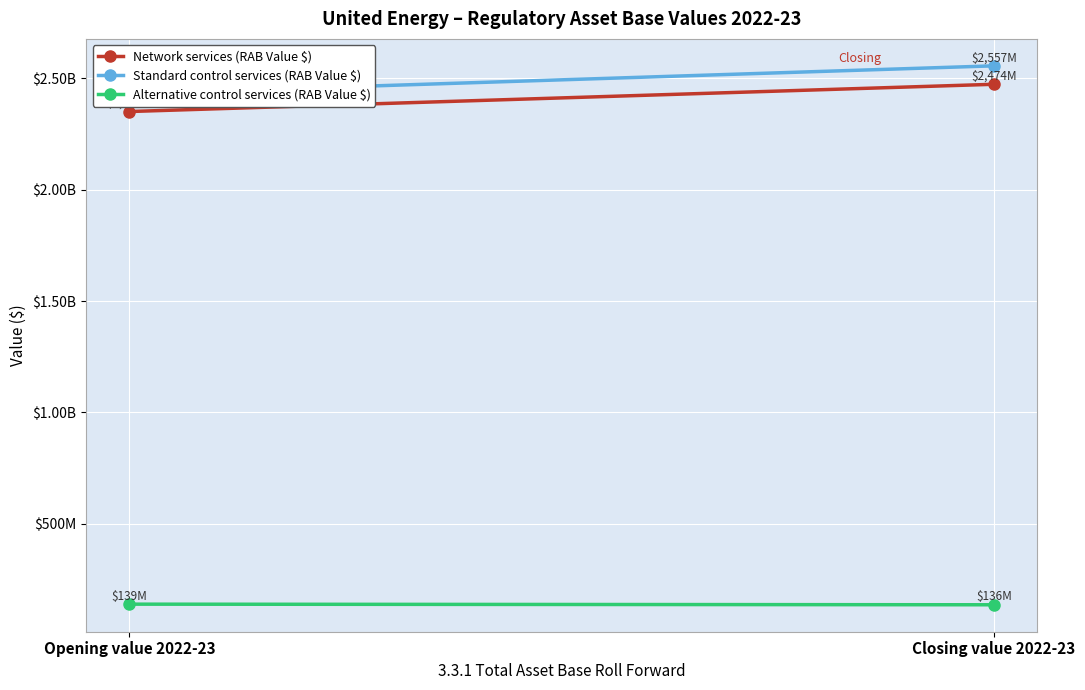

The Network services (RAB Value $) series shows 2473891627 at Closing value 2022-23. True or false?

True